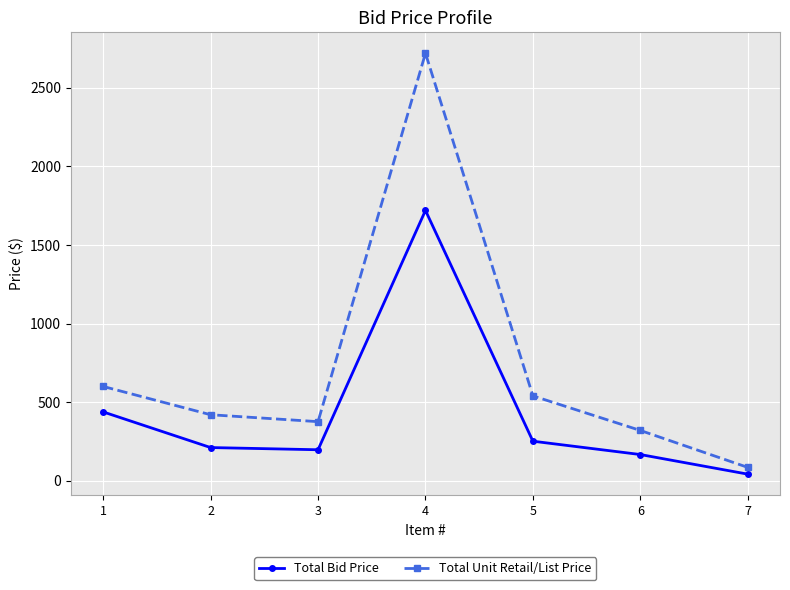

At which label is Total Unit Retail/List Price closest to 1402?

1